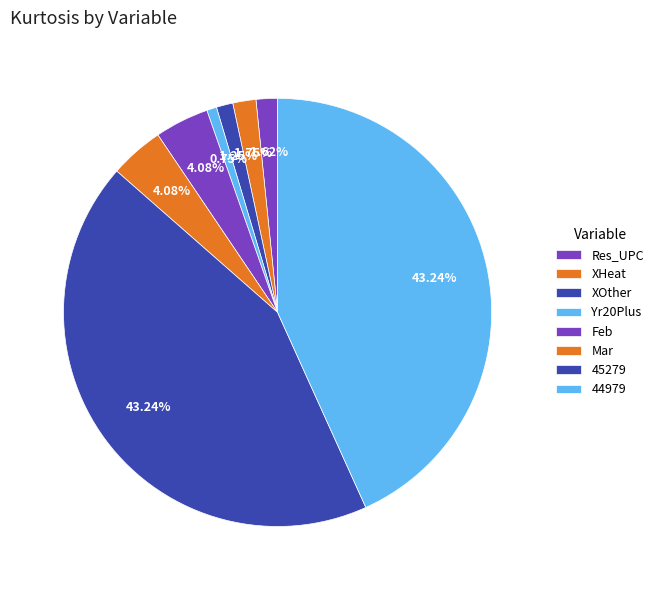

What percentage do Feb and XHeat together represent?

5.8%